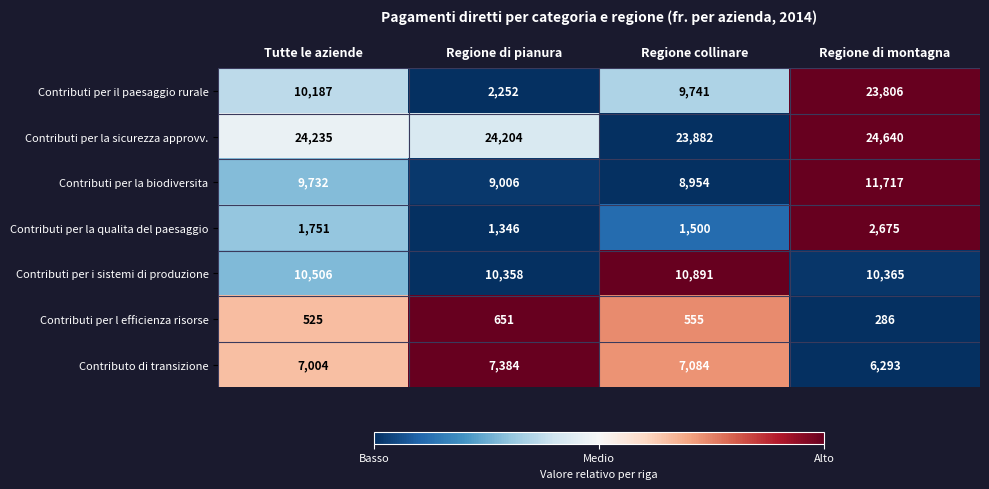

Reading left to right, what are all the values shown in this chart?

Contributi per il paesaggio rurale: Tutte le aziende=10187	Regione di pianura=2252	Regione collinare=9741	Regione di montagna=23806
Contributi per la sicurezza approvv.: Tutte le aziende=24235	Regione di pianura=24204	Regione collinare=23882	Regione di montagna=24640
Contributi per la biodiversita: Tutte le aziende=9732	Regione di pianura=9006	Regione collinare=8954	Regione di montagna=11717
Contributi per la qualita del paesaggio: Tutte le aziende=1751	Regione di pianura=1346	Regione collinare=1500	Regione di montagna=2675
Contributi per i sistemi di produzione: Tutte le aziende=10506	Regione di pianura=10358	Regione collinare=10891	Regione di montagna=10365
Contributi per l efficienza risorse: Tutte le aziende=525	Regione di pianura=651	Regione collinare=555	Regione di montagna=286
Contributo di transizione: Tutte le aziende=7004	Regione di pianura=7384	Regione collinare=7084	Regione di montagna=6293